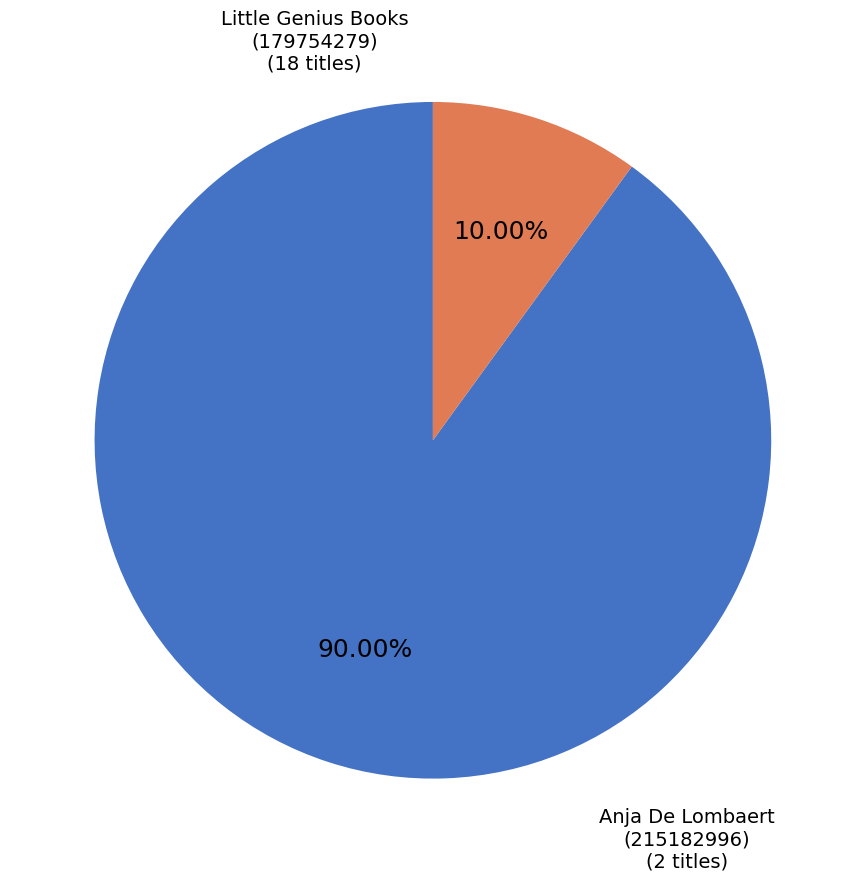

Does any single category account for the majority?

Yes